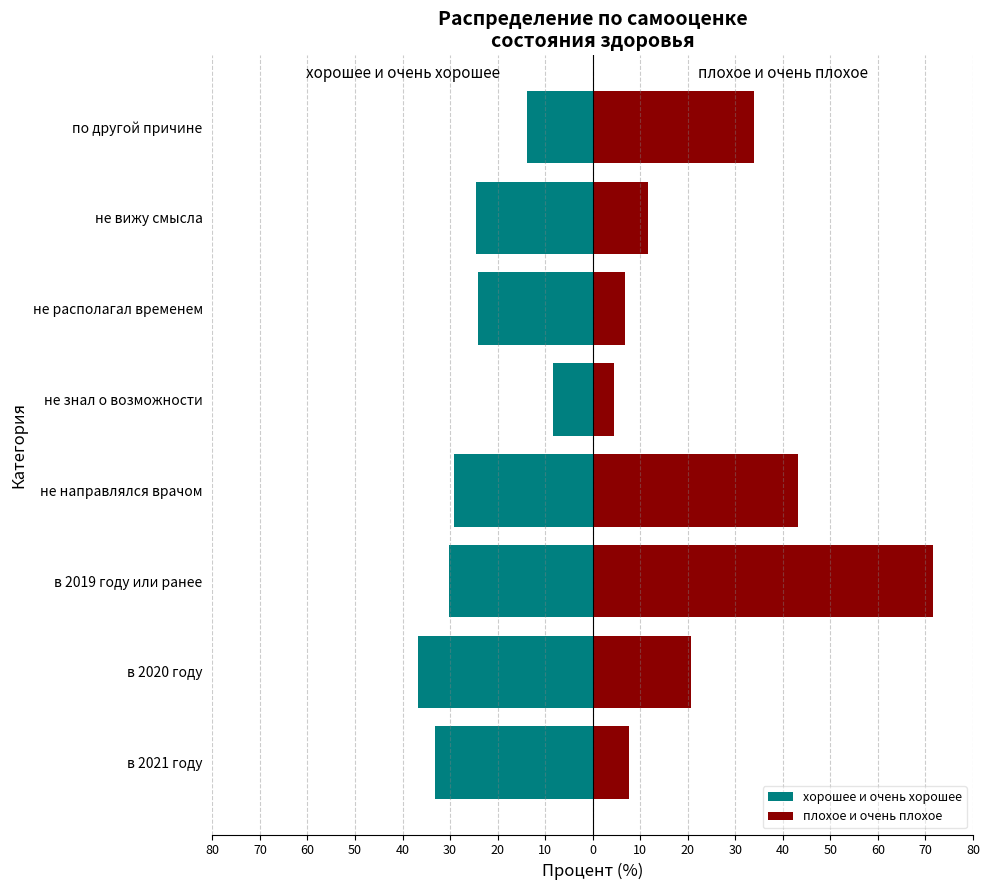

Between в 2020 году and по другой причине, which is larger?

по другой причине